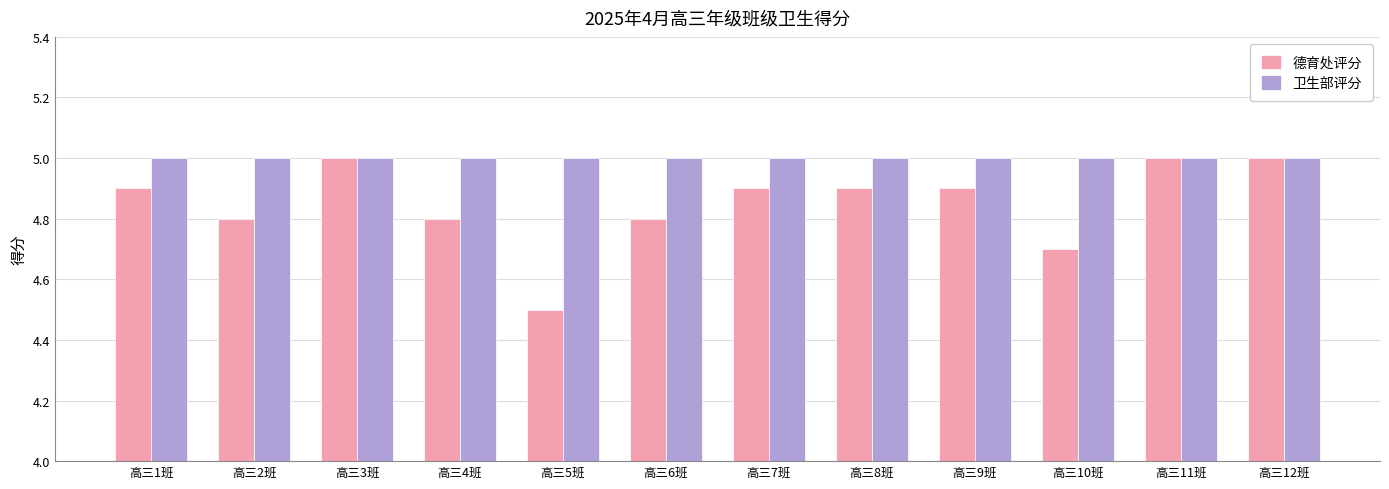

What is the approximate value of 卫生部评分 at 高三9班?

5.0